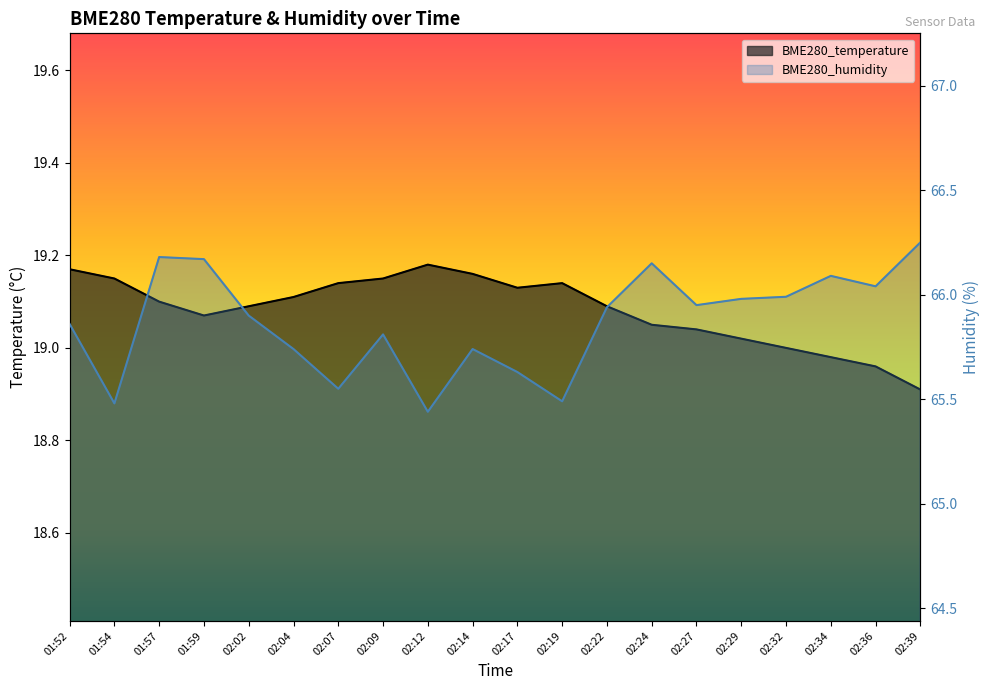

The value of BME280_temperature at 02:07 is 4.5. True or false?

False